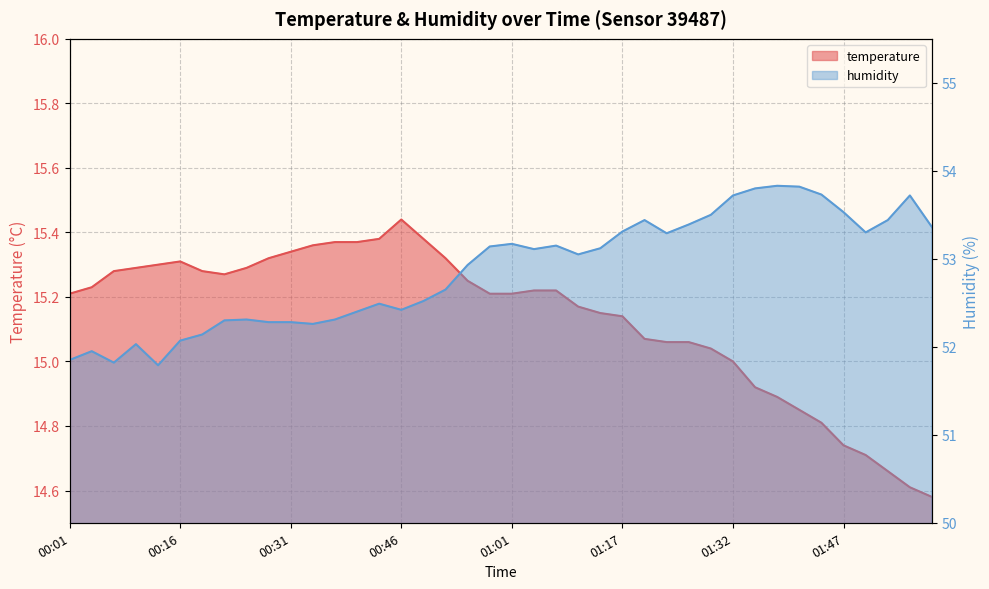

True or false: humidity and temperature cross at least once.

False